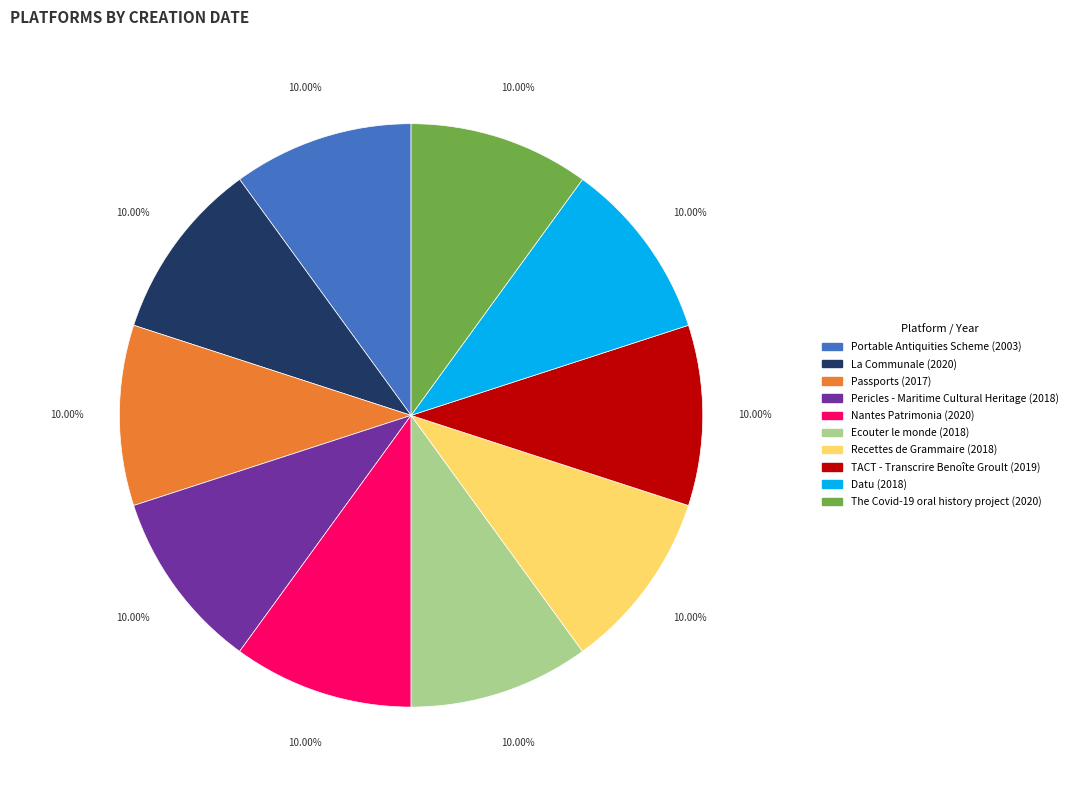

Is it true that Pericles - Maritime Cultural Heritage is 2% of the pie?

False